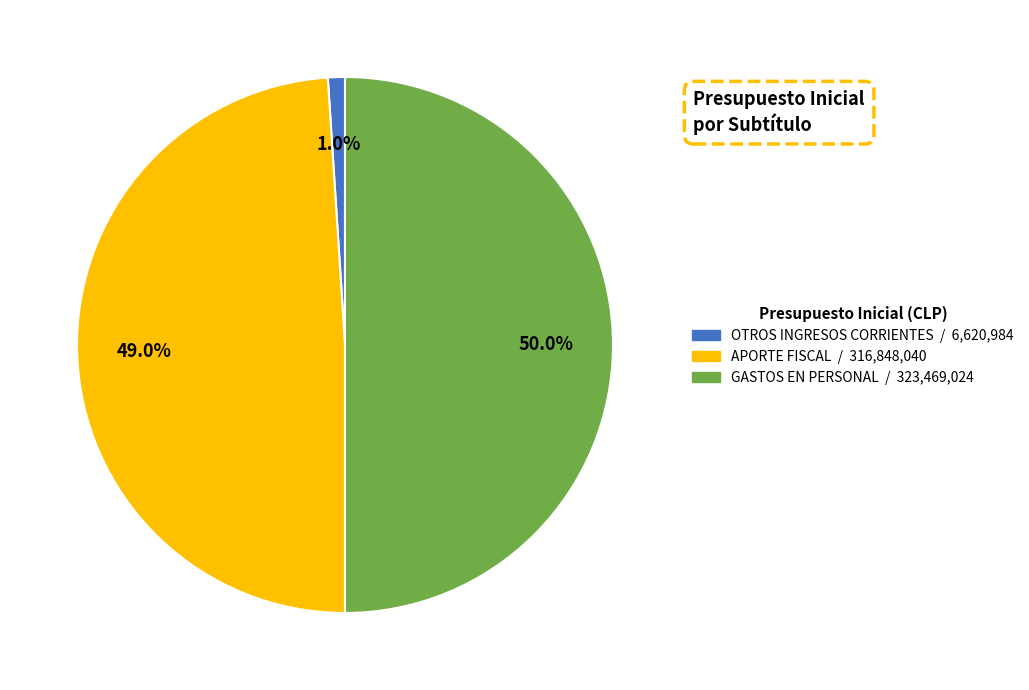

Rank the categories by value from lowest to highest.

OTROS INGRESOS CORRIENTES, APORTE FISCAL, GASTOS EN PERSONAL